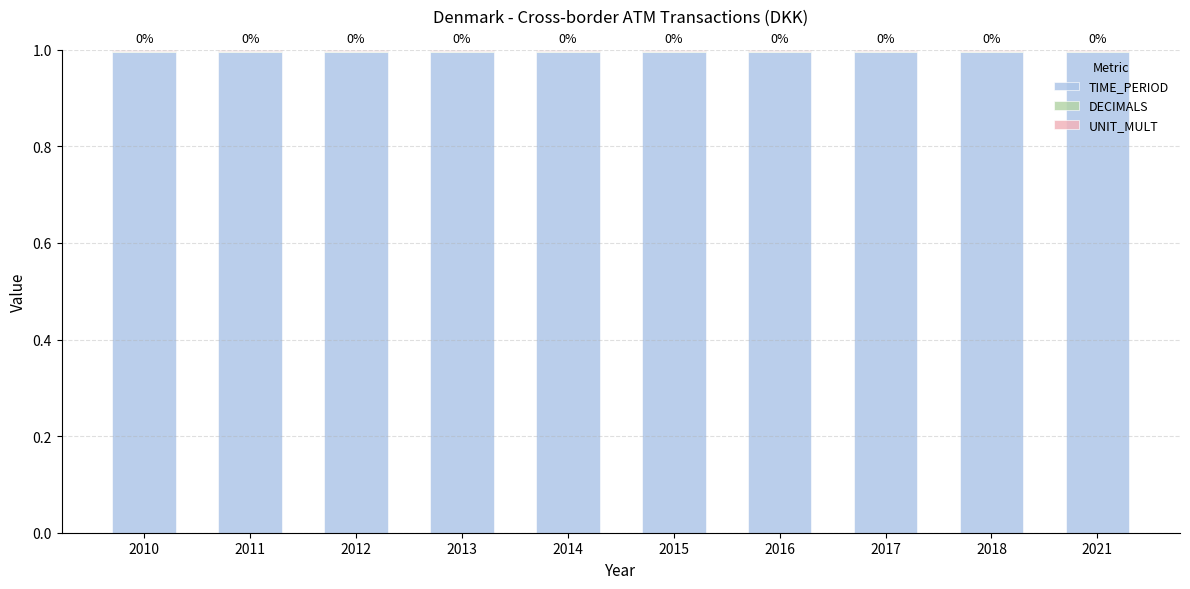

What is the sum of all TIME_PERIOD values?

10.0